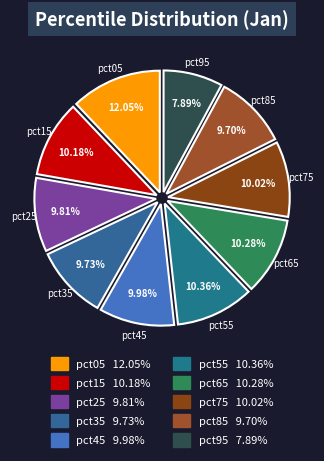

Count the number of slices in the pie.

10